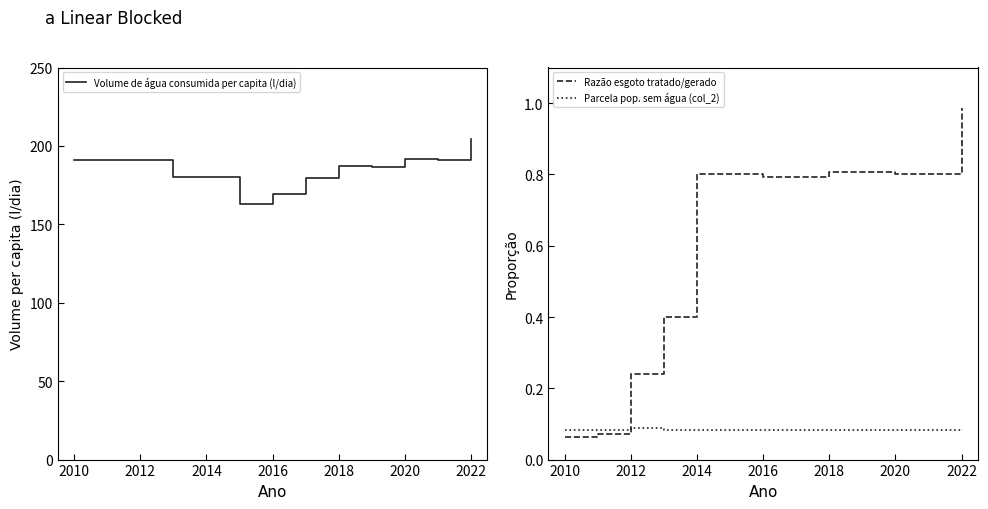

True or false: Volume de água consumida per capita (l/dia) and Razão esgoto tratado/gerado intersect in this chart.

False